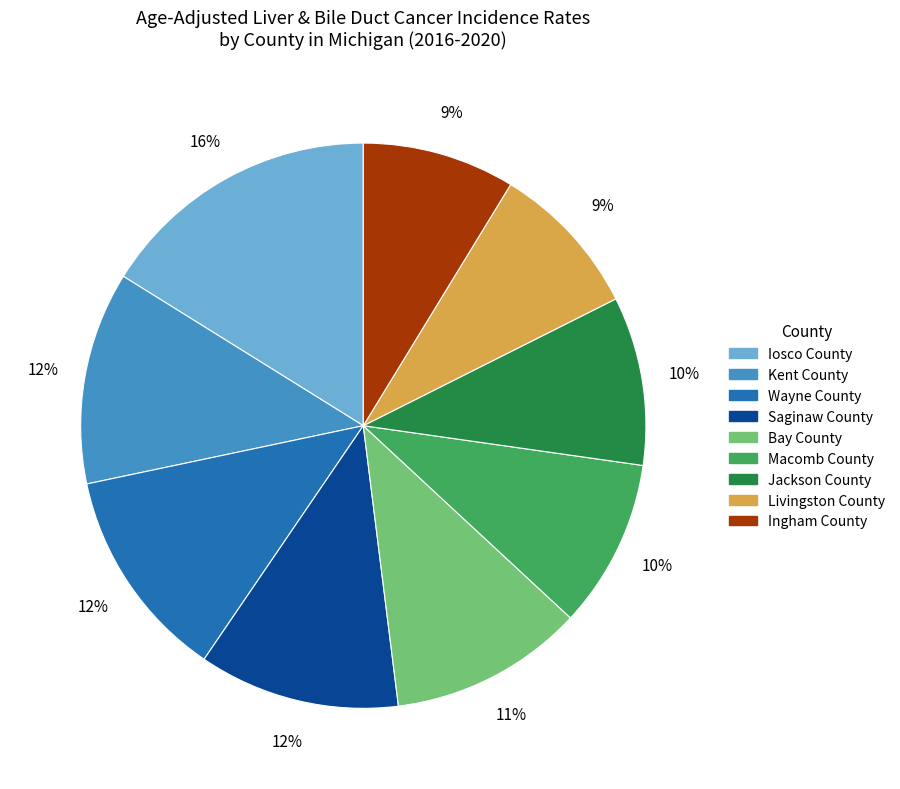

Approximately how many times larger is the value at Kent County compared to Bay County?

1.1